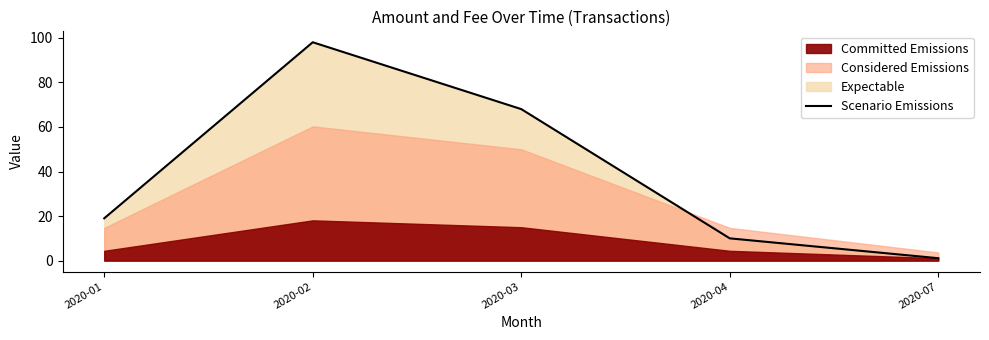

What is the minimum value shown in the chart?

1.1